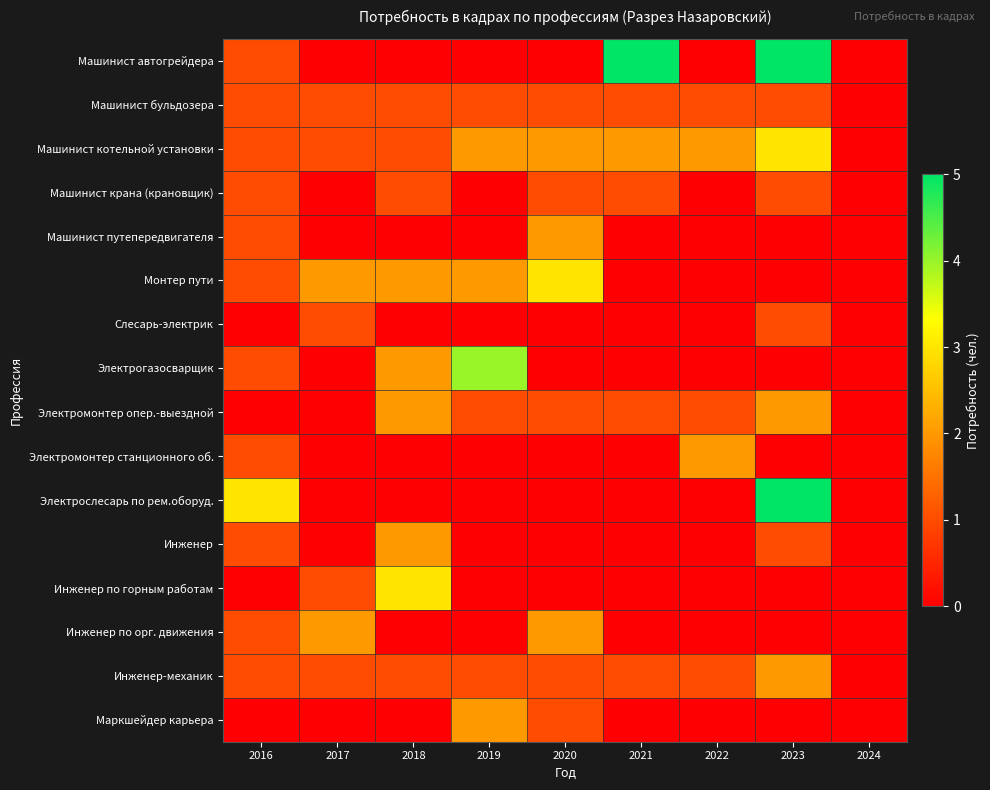

Reading left to right, what are all the values shown in this chart?

Машинист автогрейдера: 2016=1	2017=0	2018=0	2019=0	2020=0	2021=5	2022=0	2023=5	2024=0
Машинист бульдозера: 2016=1	2017=1	2018=1	2019=1	2020=1	2021=1	2022=1	2023=1	2024=0
Машинист котельной установки: 2016=1	2017=1	2018=1	2019=2	2020=2	2021=2	2022=2	2023=3	2024=0
Машинист крана (крановщик): 2016=1	2017=0	2018=1	2019=0	2020=1	2021=1	2022=0	2023=1	2024=0
Машинист путепередвигателя: 2016=1	2017=0	2018=0	2019=0	2020=2	2021=0	2022=0	2023=0	2024=0
Монтер пути: 2016=1	2017=2	2018=2	2019=2	2020=3	2021=0	2022=0	2023=0	2024=0
Слесарь-электрик: 2016=0	2017=1	2018=0	2019=0	2020=0	2021=0	2022=0	2023=1	2024=0
Электрогазосварщик: 2016=1	2017=0	2018=2	2019=4	2020=0	2021=0	2022=0	2023=0	2024=0
Электромонтер опер.-выездной: 2016=0	2017=0	2018=2	2019=1	2020=1	2021=1	2022=1	2023=2	2024=0
Электромонтер станционного об.: 2016=1	2017=0	2018=0	2019=0	2020=0	2021=0	2022=2	2023=0	2024=0
Электрослесарь по рем.оборуд.: 2016=3	2017=0	2018=0	2019=0	2020=0	2021=0	2022=0	2023=5	2024=0
Инженер: 2016=1	2017=0	2018=2	2019=0	2020=0	2021=0	2022=0	2023=1	2024=0
Инженер по горным работам: 2016=0	2017=1	2018=3	2019=0	2020=0	2021=0	2022=0	2023=0	2024=0
Инженер по орг. движения: 2016=1	2017=2	2018=0	2019=0	2020=2	2021=0	2022=0	2023=0	2024=0
Инженер-механик: 2016=1	2017=1	2018=1	2019=1	2020=1	2021=1	2022=1	2023=2	2024=0
Маркшейдер карьера: 2016=0	2017=0	2018=0	2019=2	2020=1	2021=0	2022=0	2023=0	2024=0